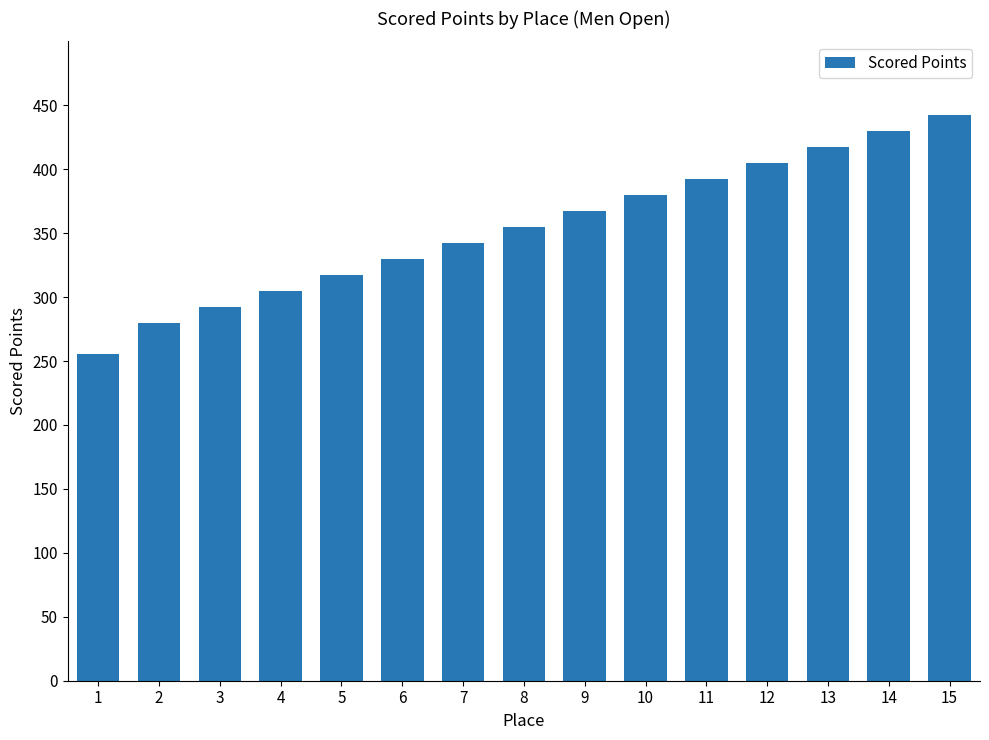

Is it true that the value at 4 is 104.8?

False